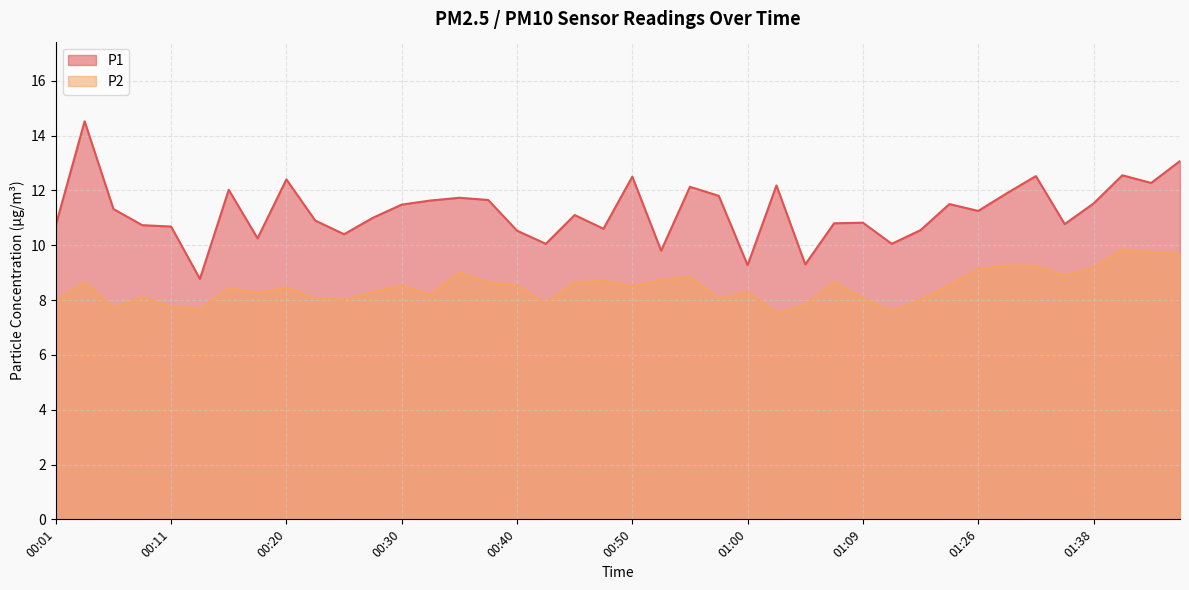

Does the chart have visible grid lines?

Yes